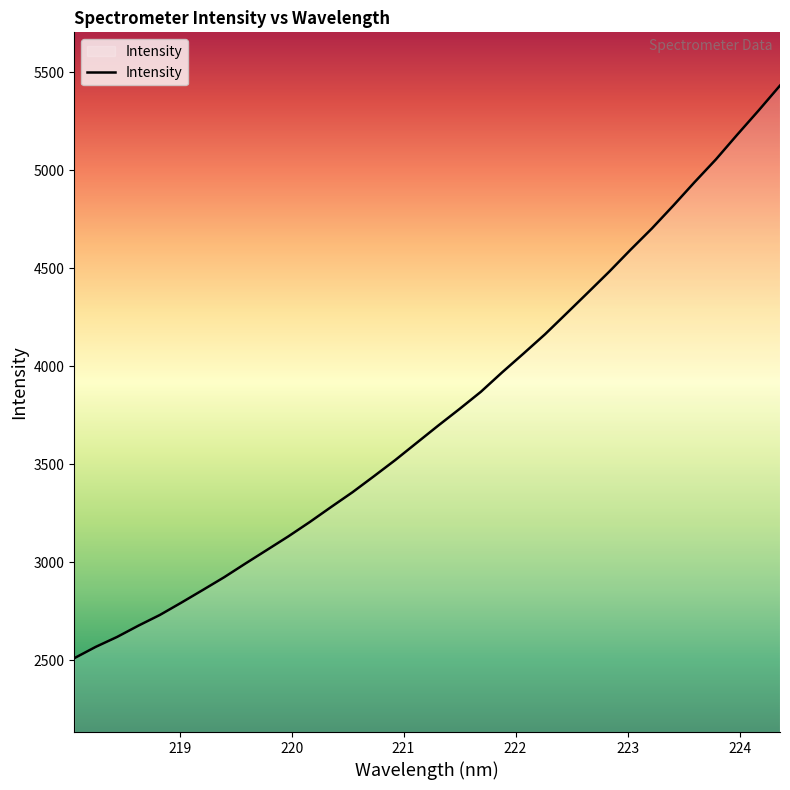

True or false: the data has more than 2 interior local peaks.

False